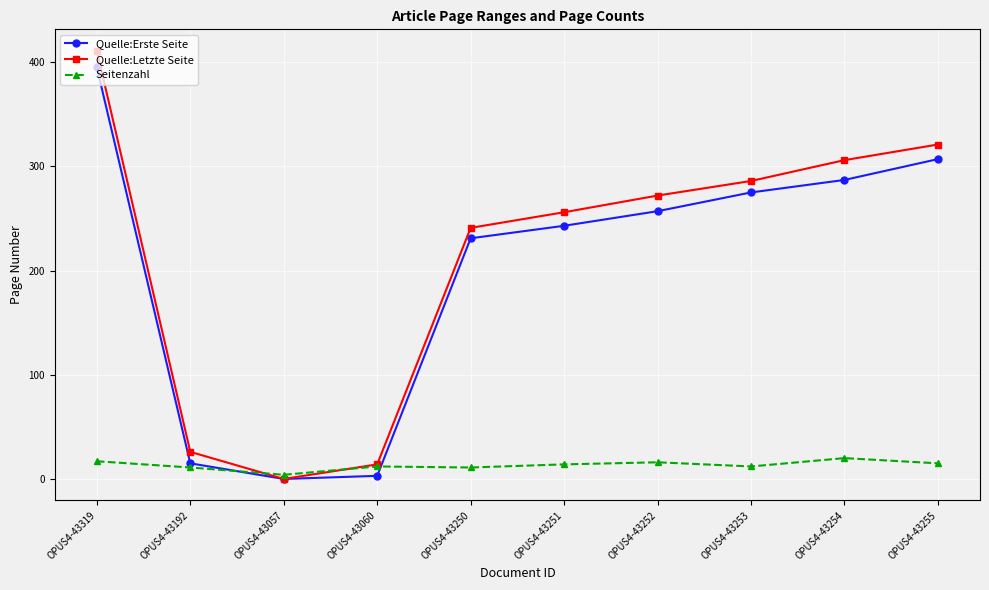

How many interior local valleys does the Quelle:Erste Seite series have?

1